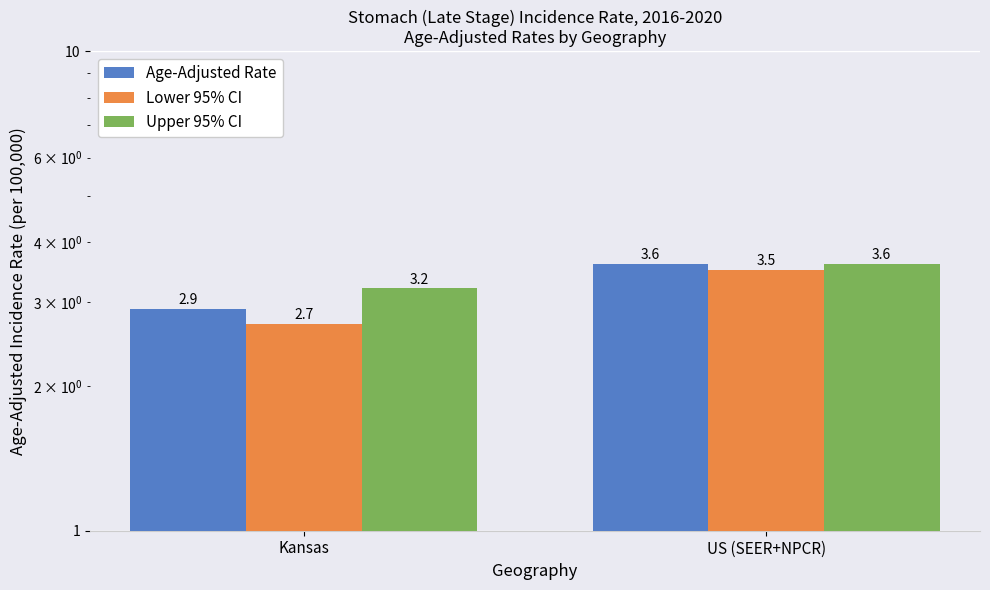

Reading right to left, transcribe all the data shown in this chart.

Age-Adjusted Rate: US (SEER+NPCR)=3.6	Kansas=2.9
Lower 95% CI: US (SEER+NPCR)=3.5	Kansas=2.7
Upper 95% CI: US (SEER+NPCR)=3.6	Kansas=3.2